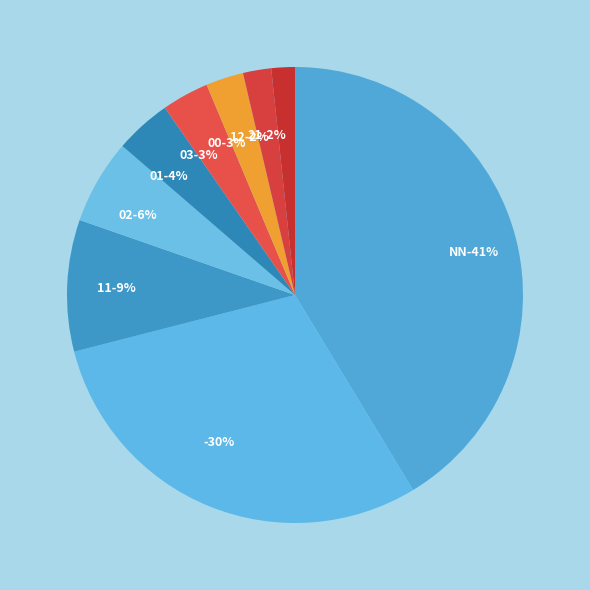

To the nearest percent, what is the difference between the 00 and 02 slice percentages?

3%